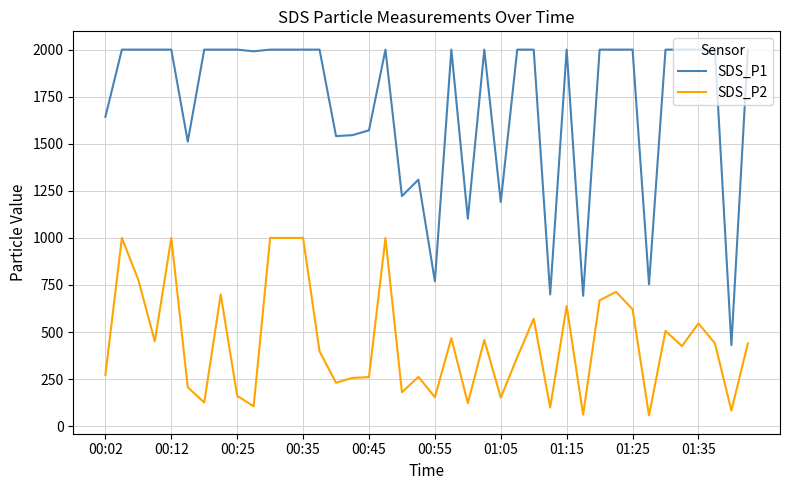

True or false: SDS_P1 has more than 0 interior local peaks.

True